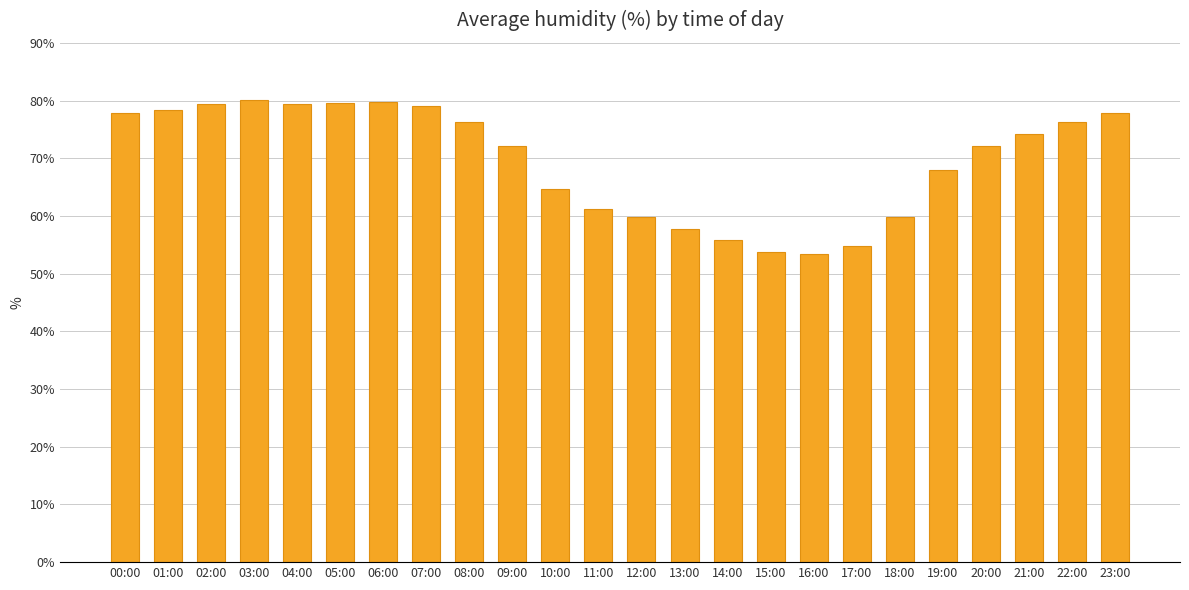

What is the sum of all values?

1671.4